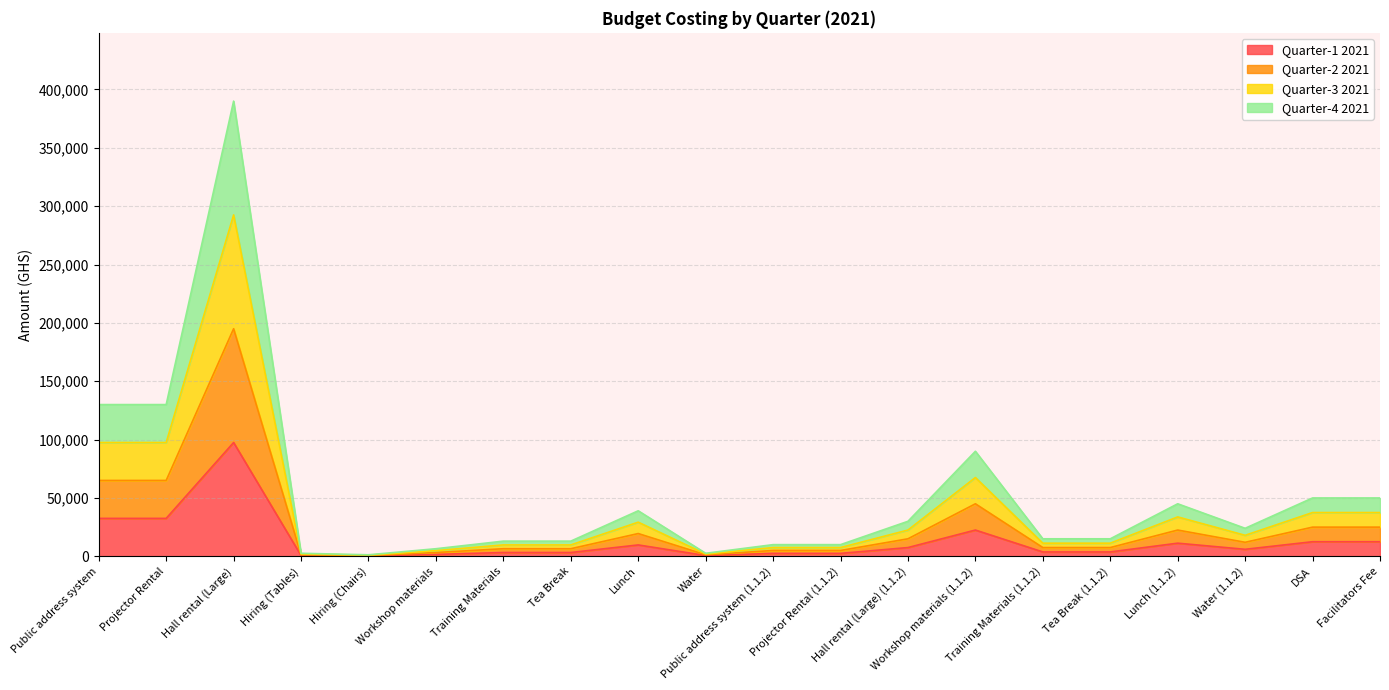

Is the value of Quarter-2 2021 at Hiring (Tables) greater than the value of Quarter-1 2021 at Hiring (Chairs)?

Yes